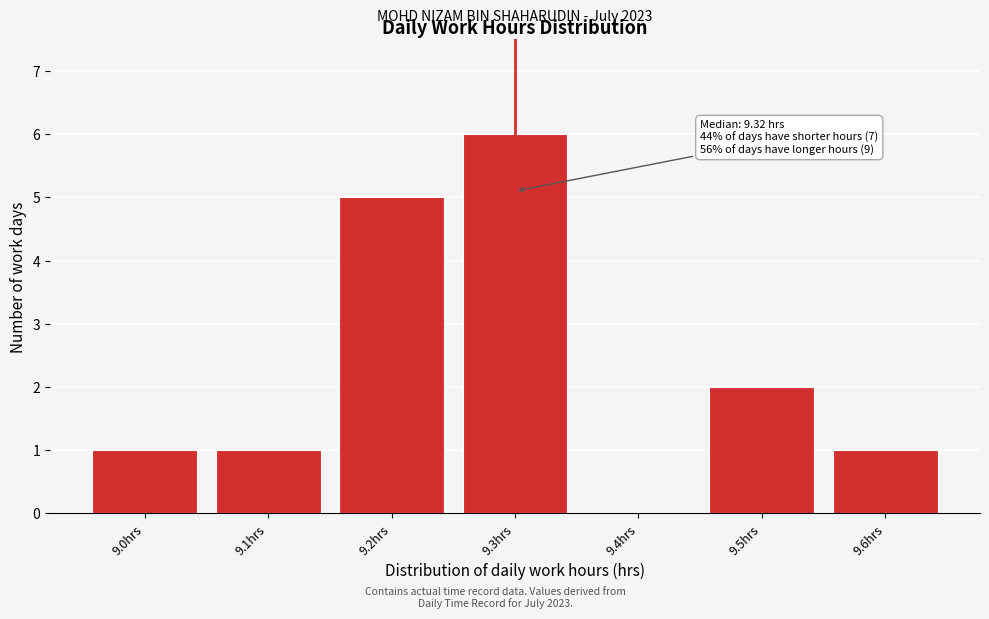

Reading left to right, list all the values displayed in this chart.

9.0hrs=1	9.1hrs=1	9.2hrs=5	9.3hrs=6	9.4hrs=0	9.5hrs=2	9.6hrs=1